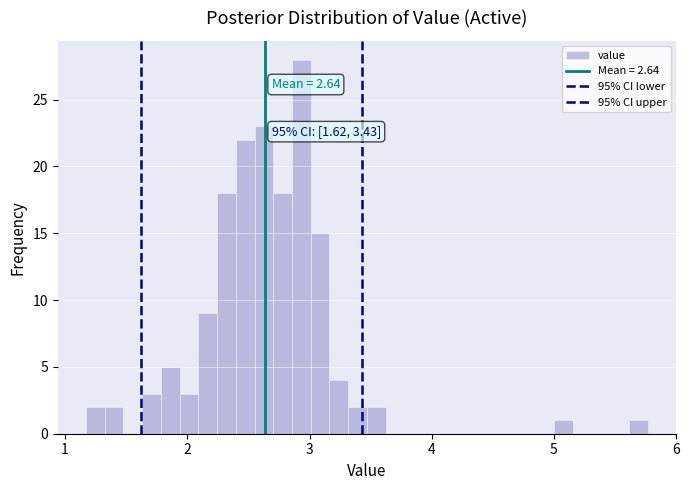

Around what value on the x-axis is the tallest bar? Give the approximate position of its centre, as read against the axis.

2.9